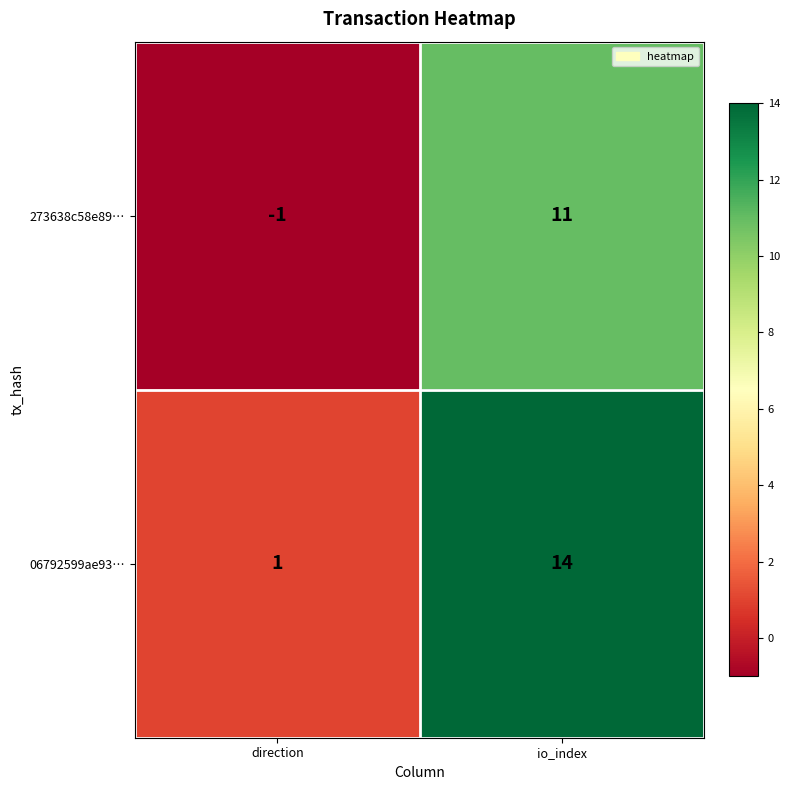

Is it true that 273638c58e89… equals 11 at io_index?

True